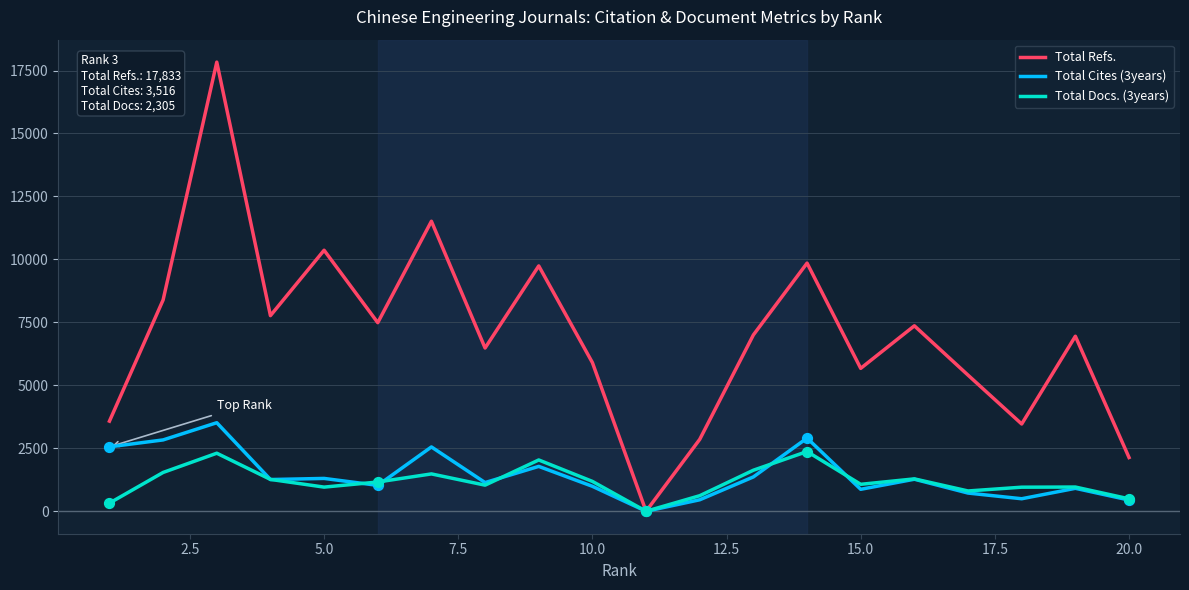

Which series has the largest total across all categories?

Total Refs.